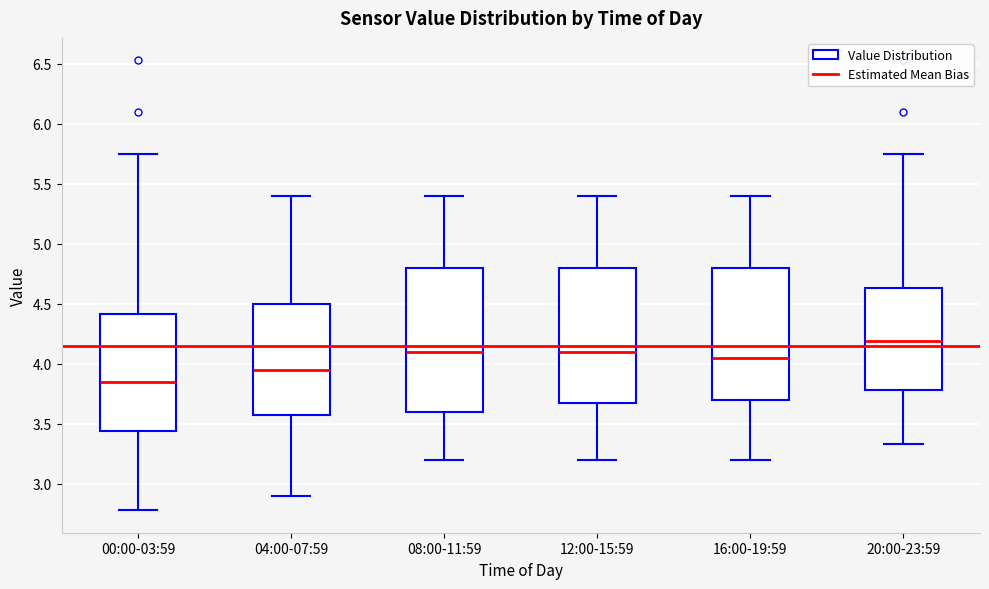

Which box's median line is the highest?

20:00-23:59